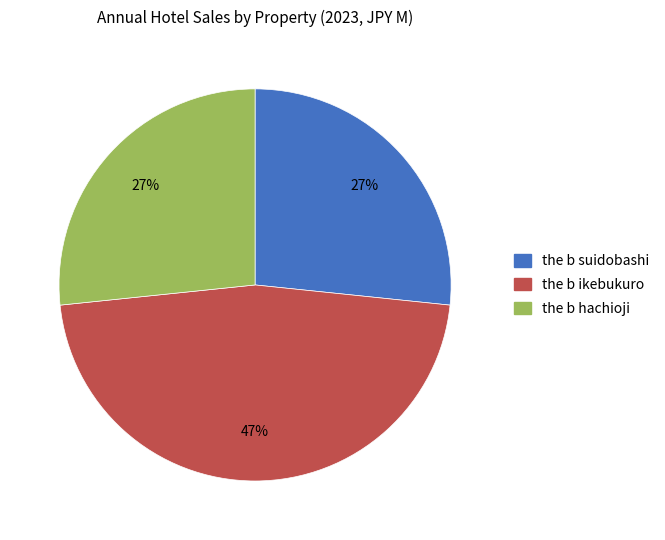

What percentage is the the b suidobashi slice, to the nearest percent?

27%